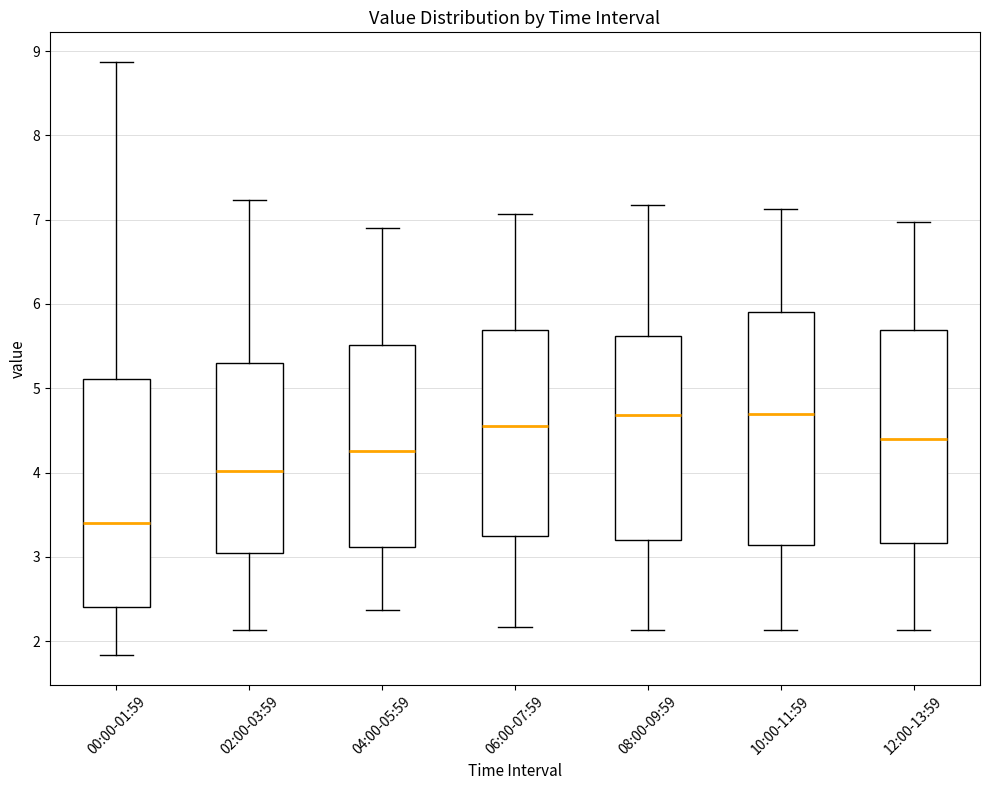

Where is the lower edge of the box for 08:00-09:59 on the y-axis? The values are not printed on the chart, so give them approximately, as read against the axis.

3.2